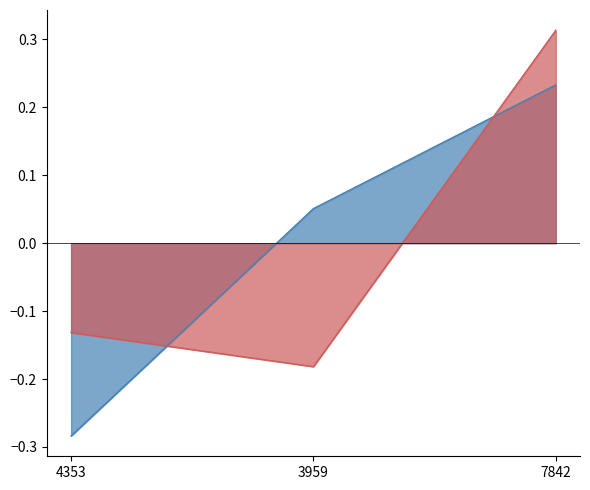

Where does the work_id series first go above 0?

7842